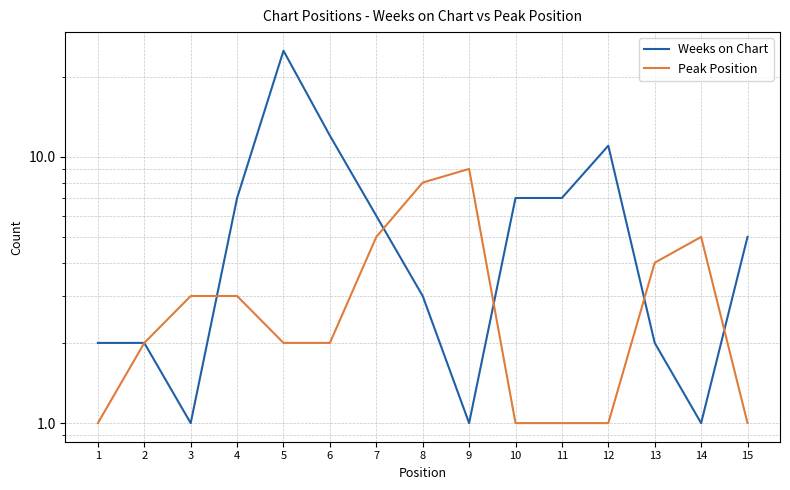

Is the value of Weeks on Chart at 9 greater than the value of Peak Position at 13?

No